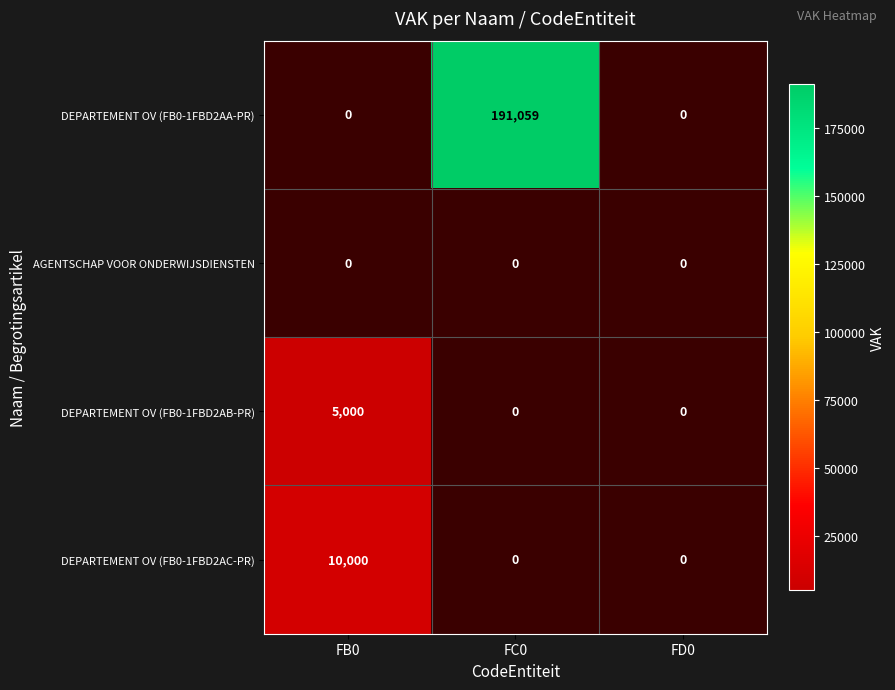

What is the maximum value shown in the chart?

191059